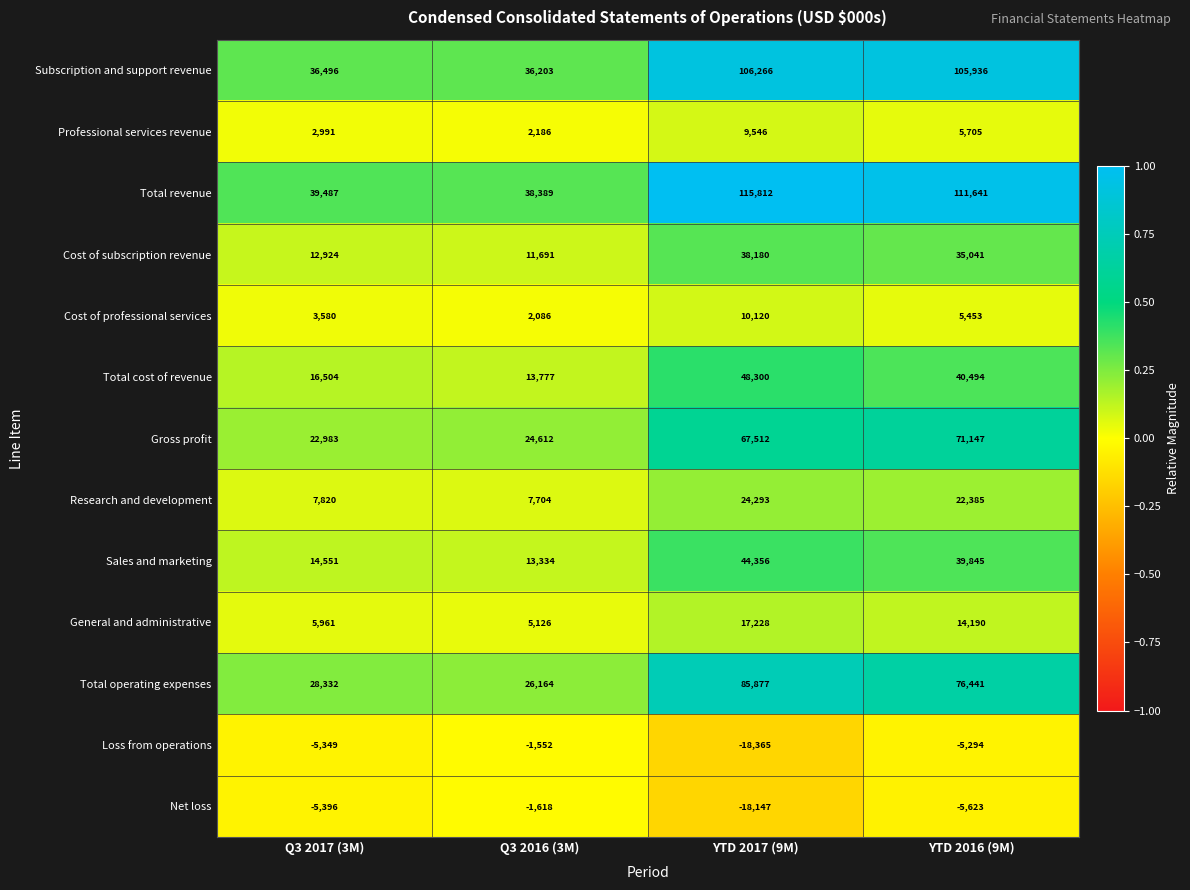

Between Q3 2017 (3M) and YTD 2017 (9M), which series saw the biggest shift?

Total revenue